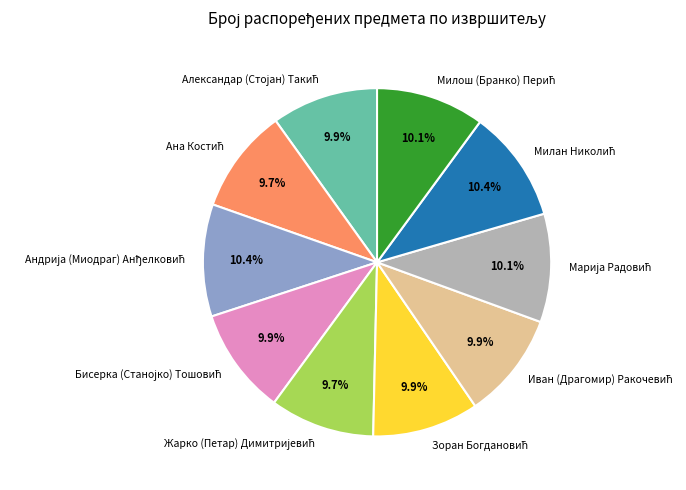

Is there a majority slice in this chart?

No